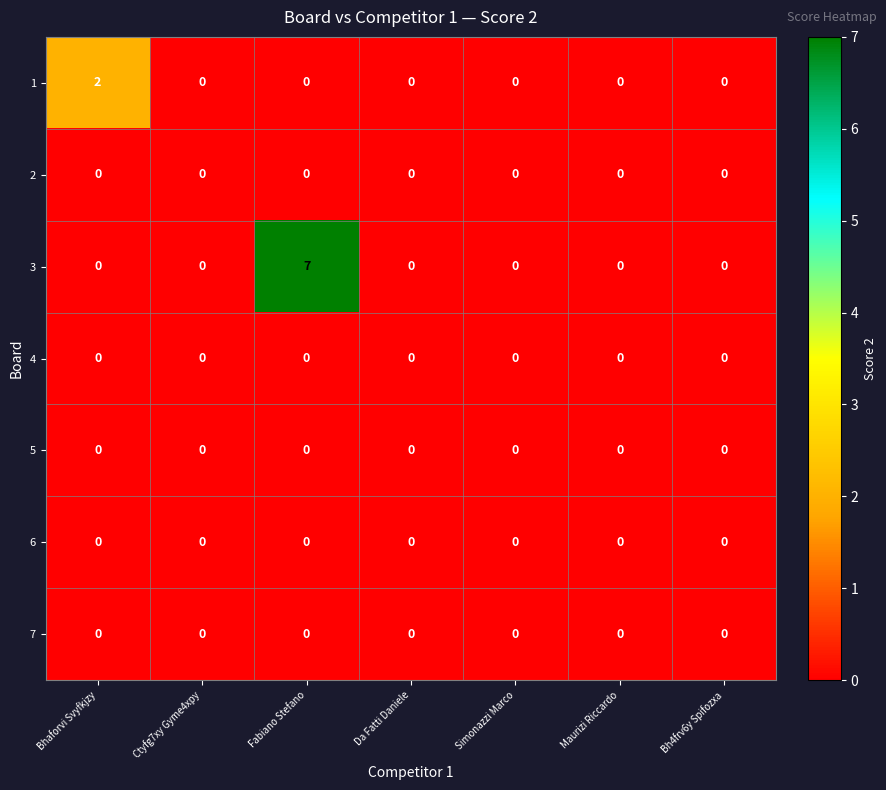

Count the number of categories in the chart.

7